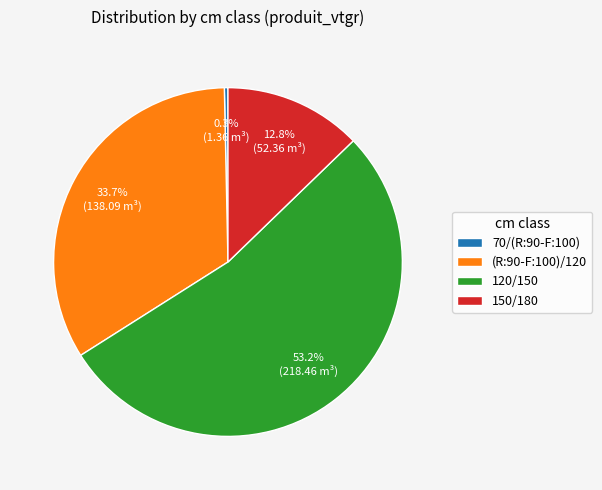

To the nearest percent, what is the difference between the 70/(R:90-F:100) and 150/180 slice percentages?

12%